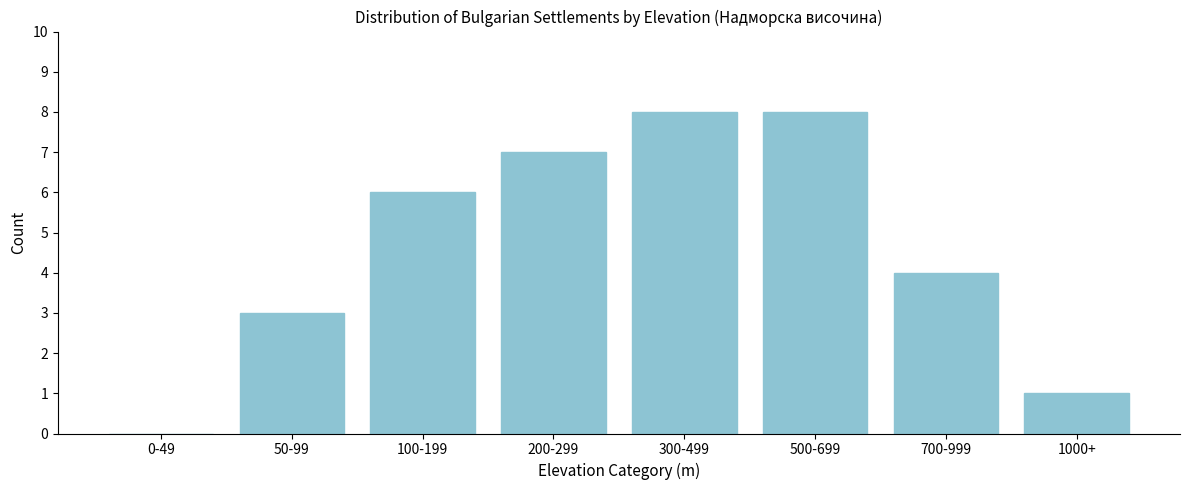

Reading right to left, list all the values displayed in this chart.

1000+=1	700-999=4	500-699=8	300-499=8	200-299=7	100-199=6	50-99=3	0-49=0